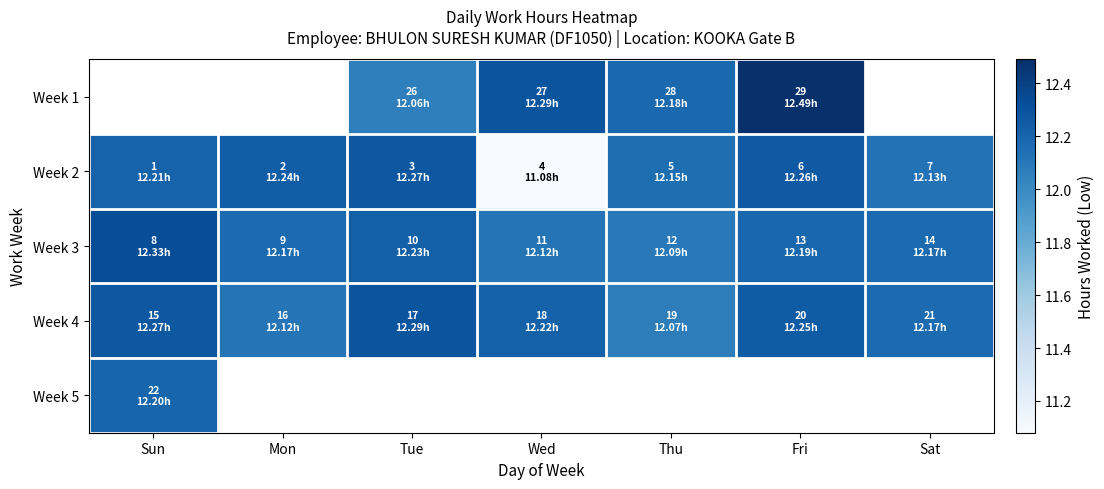

The value of Week 3 at Sun is 16.5. True or false?

False